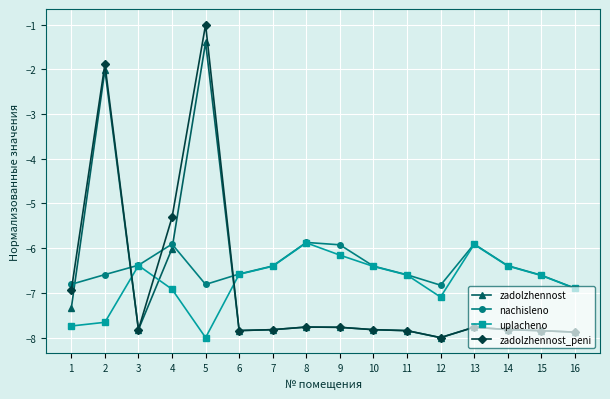

Reading right to left, transcribe all the data shown in this chart.

zadolzhennost: -7.9	-7.8	-7.8	-7.8	-8.0	-7.8	-7.8	-7.8	-7.8	-7.8	-7.8	-1.4	-6.0	-7.8	-2.0	-7.3
nachisleno: -6.9	-6.6	-6.4	-5.9	-6.8	-6.6	-6.4	-5.9	-5.9	-6.4	-6.6	-6.8	-5.9	-6.4	-6.6	-6.8
uplacheno: -6.9	-6.6	-6.4	-5.9	-7.1	-6.6	-6.4	-6.2	-5.9	-6.4	-6.6	-8.0	-6.9	-6.4	-7.7	-7.7
zadolzhennost_peni: -7.9	-7.8	-7.8	-7.8	-8.0	-7.8	-7.8	-7.8	-7.8	-7.8	-7.8	-1.0	-5.3	-7.8	-1.9	-6.9